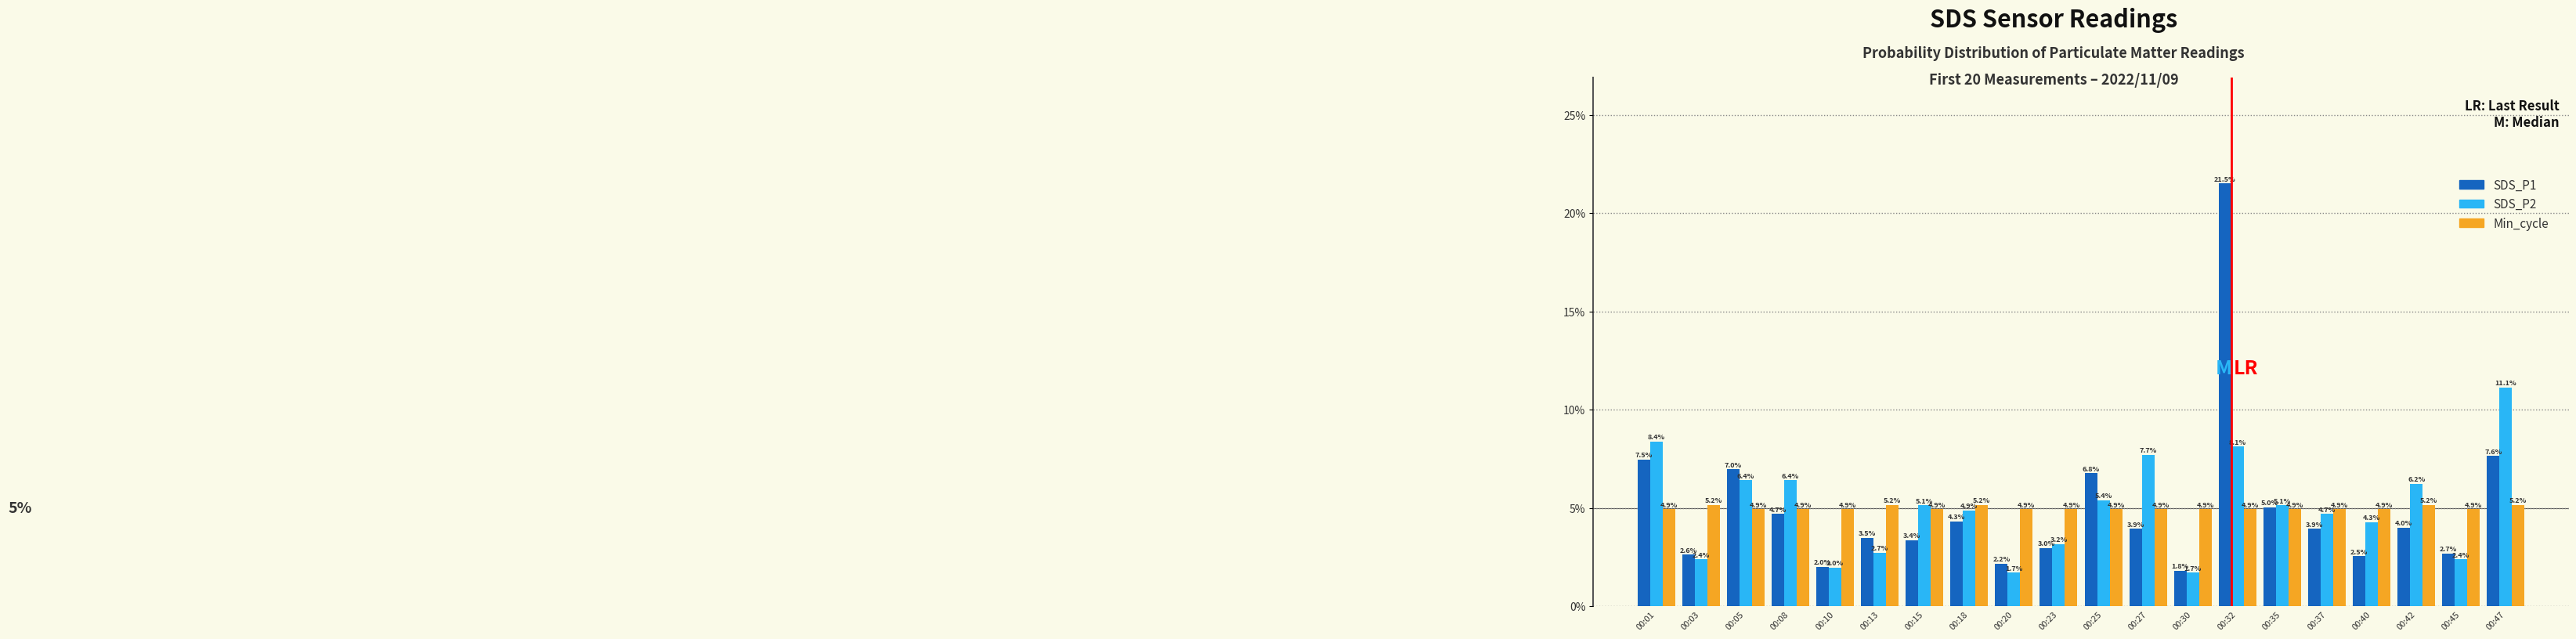

At how many categories does at least one series exceed 11?

2